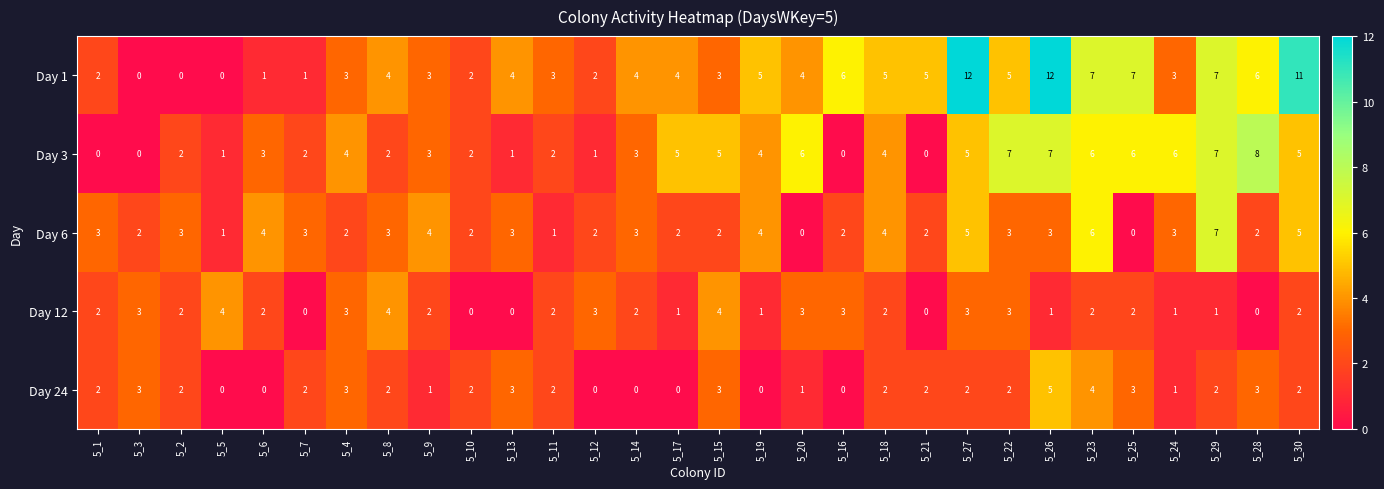

Which series has the largest range (max minus min)?

Day 1